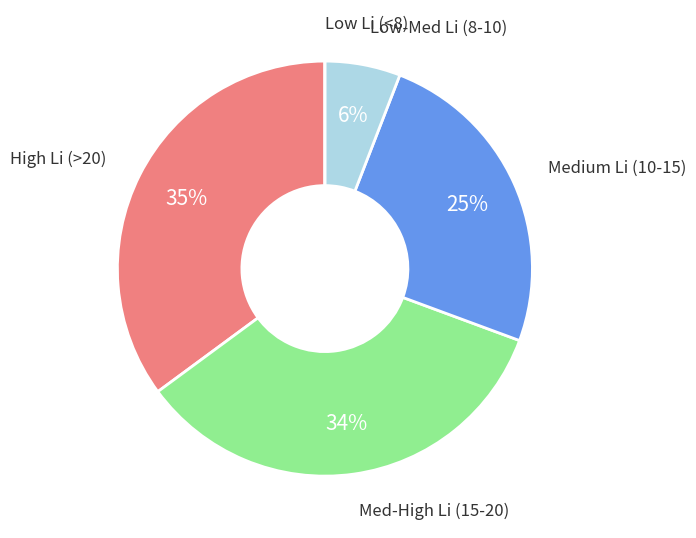

To the nearest percent, what portion does Med-High Li (15-20) represent?

34%